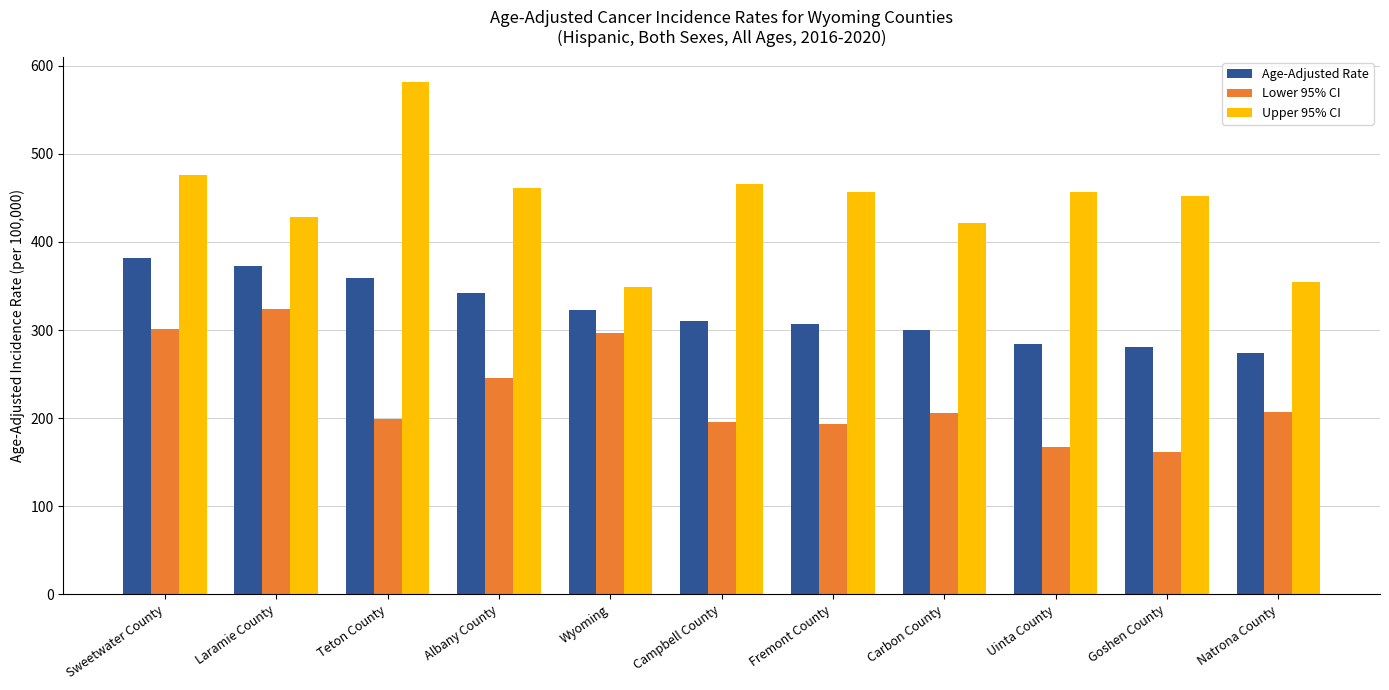

How many data points does each series have?

11